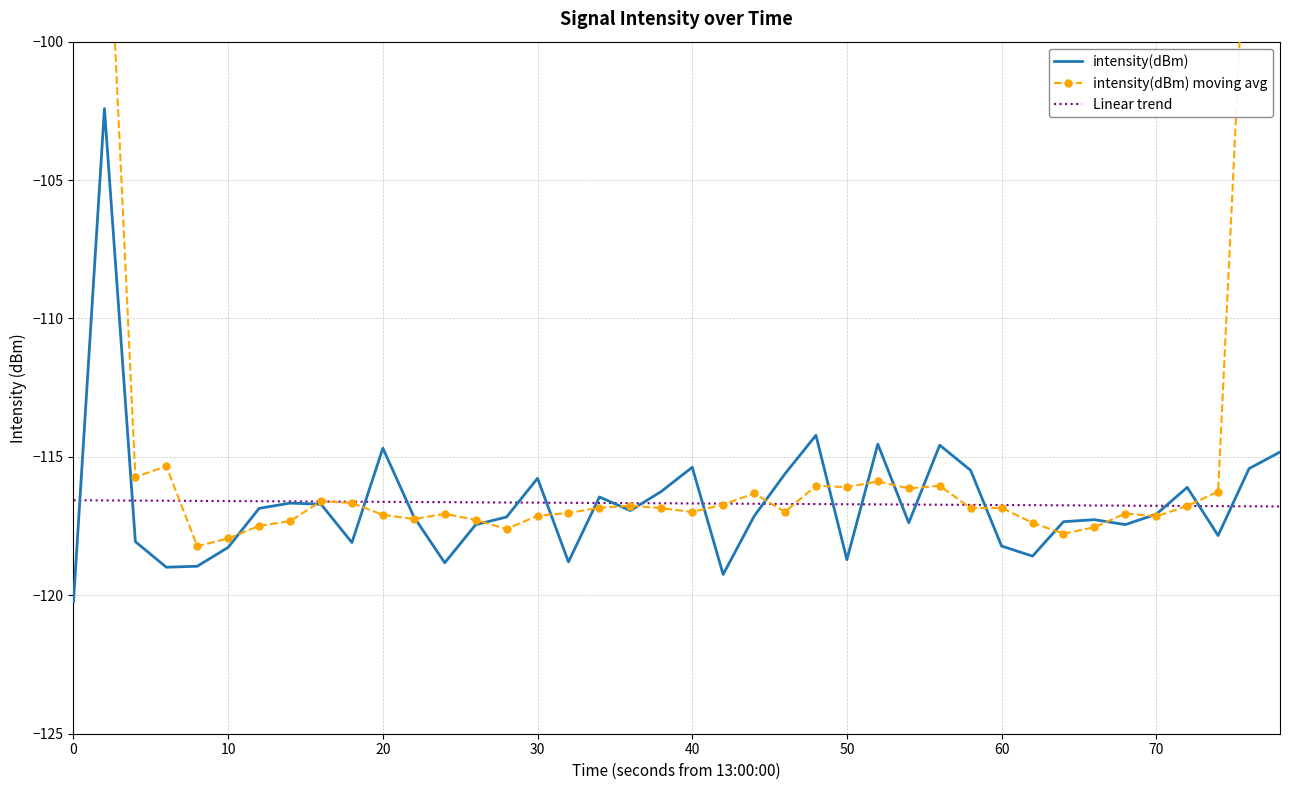

List the series in order of their peak value, highest first.

intensity(dBm) moving avg, intensity(dBm), Linear trend